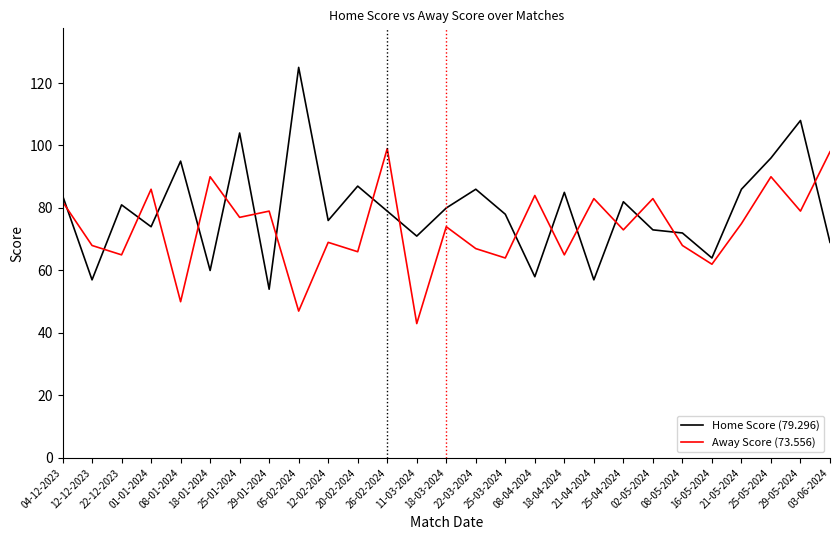

What are all the series names shown in the legend?

Home Score (79.296), Away Score (73.556)